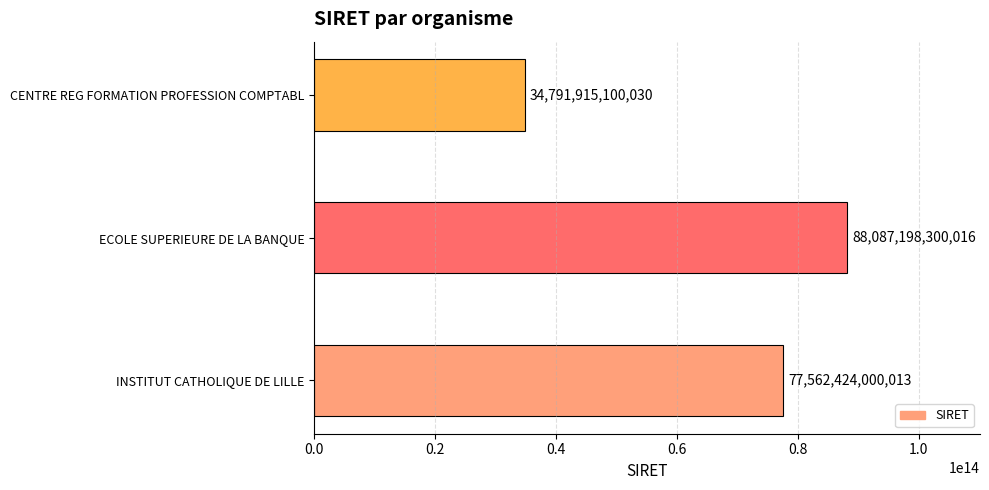

Are the bars horizontal?

Yes